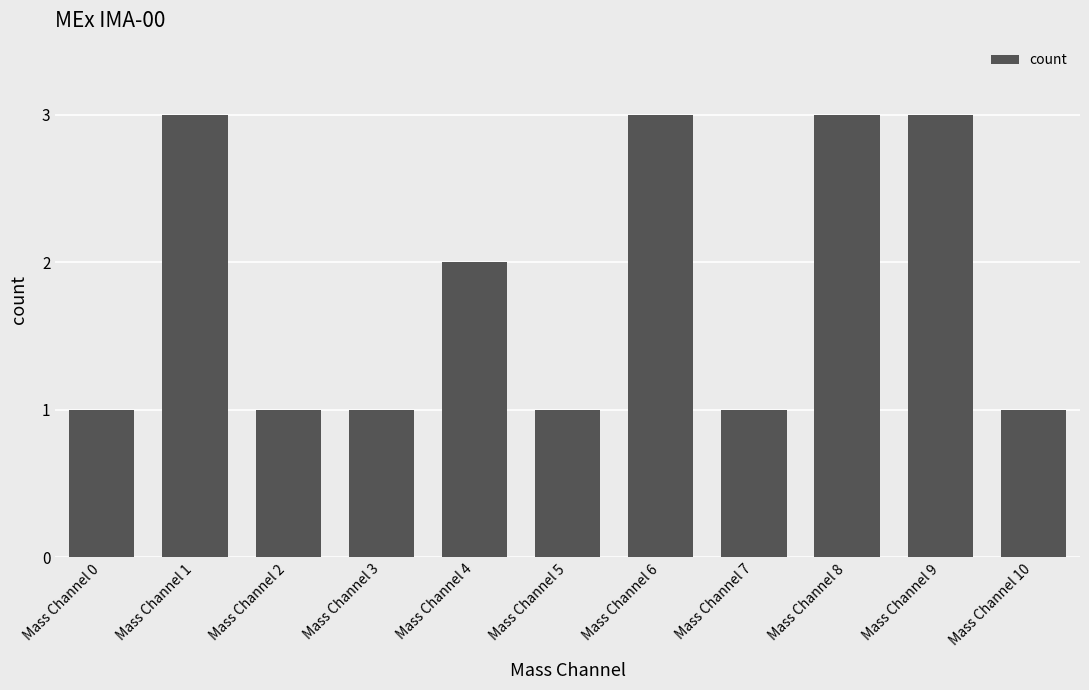

Reading left to right, list all the values displayed in this chart.

1	3	1	1	2	1	3	1	3	3	1